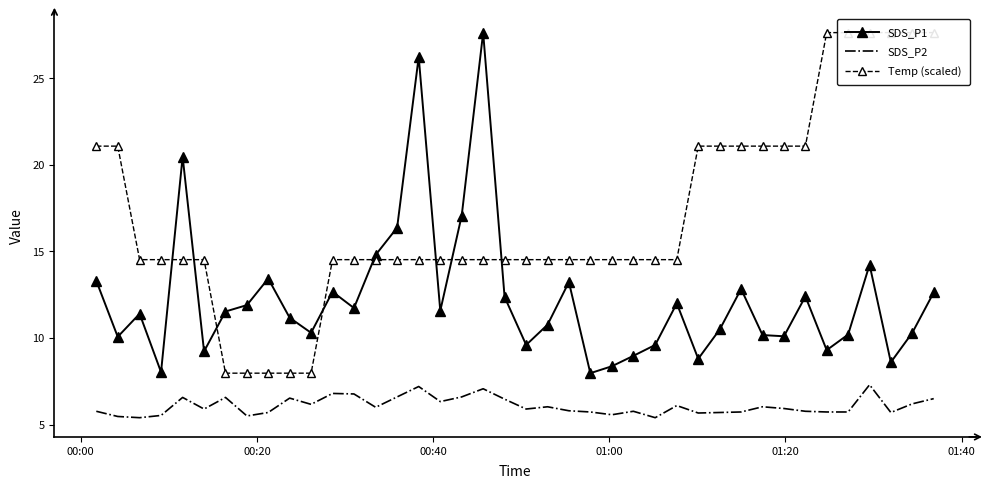

Which series has the widest spread of values?

SDS_P1